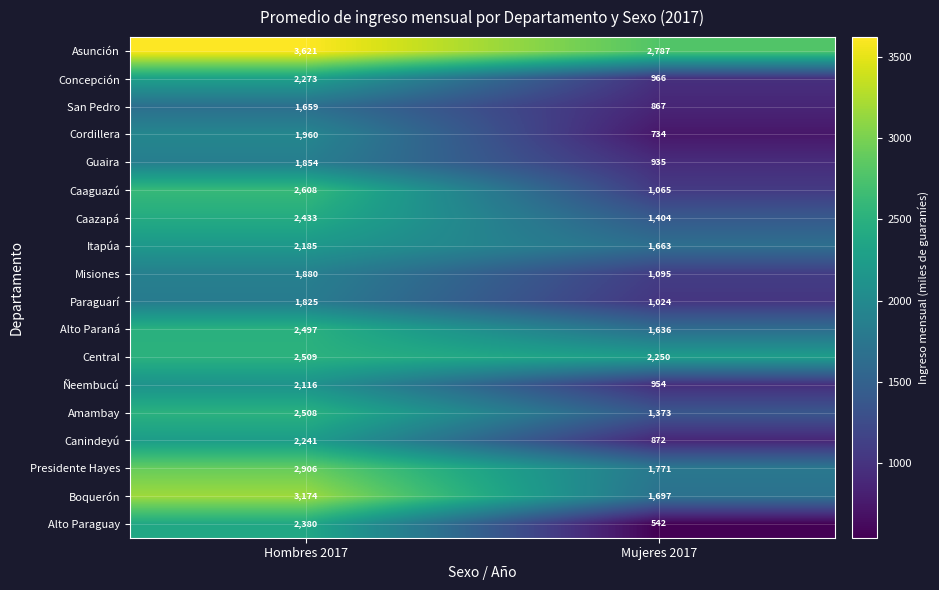

The value of Central at Mujeres 2017 is 2250. True or false?

True